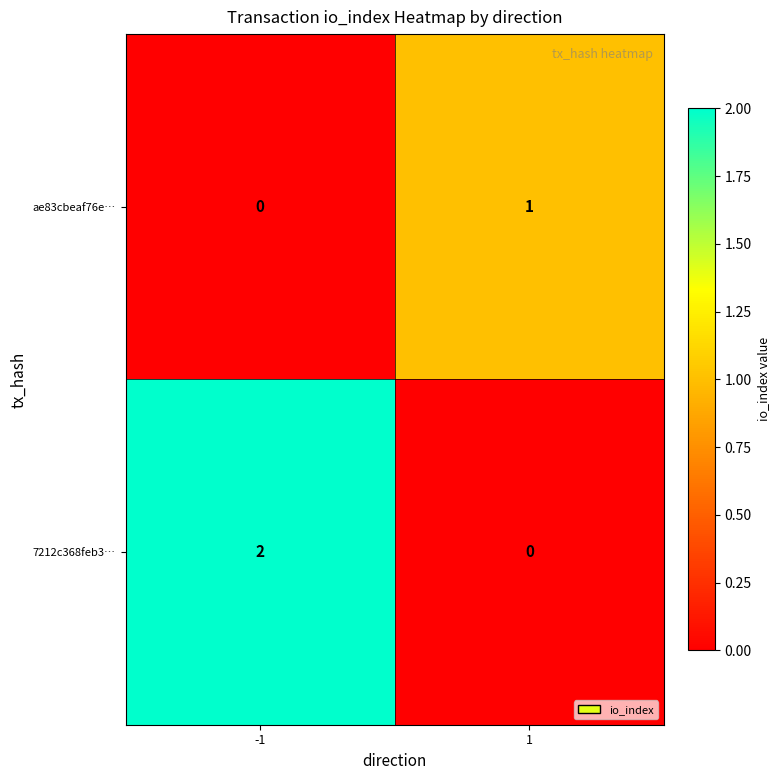

Reading left to right, transcribe all the data shown in this chart.

ae83cbeaf76e…: 0	1
7212c368feb3…: 2	0